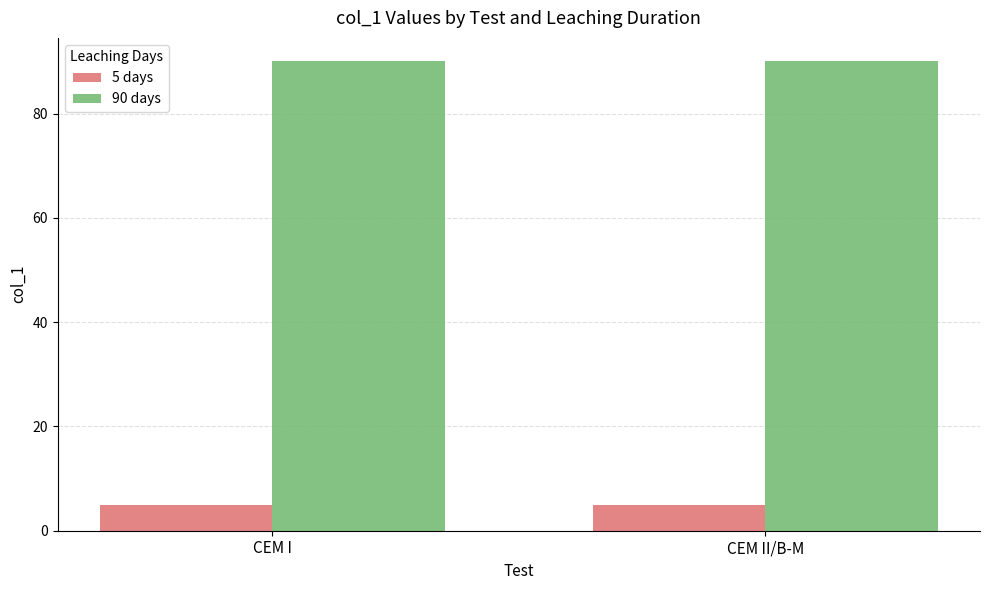

What is the total value across all series at CEM II/B-M?

95